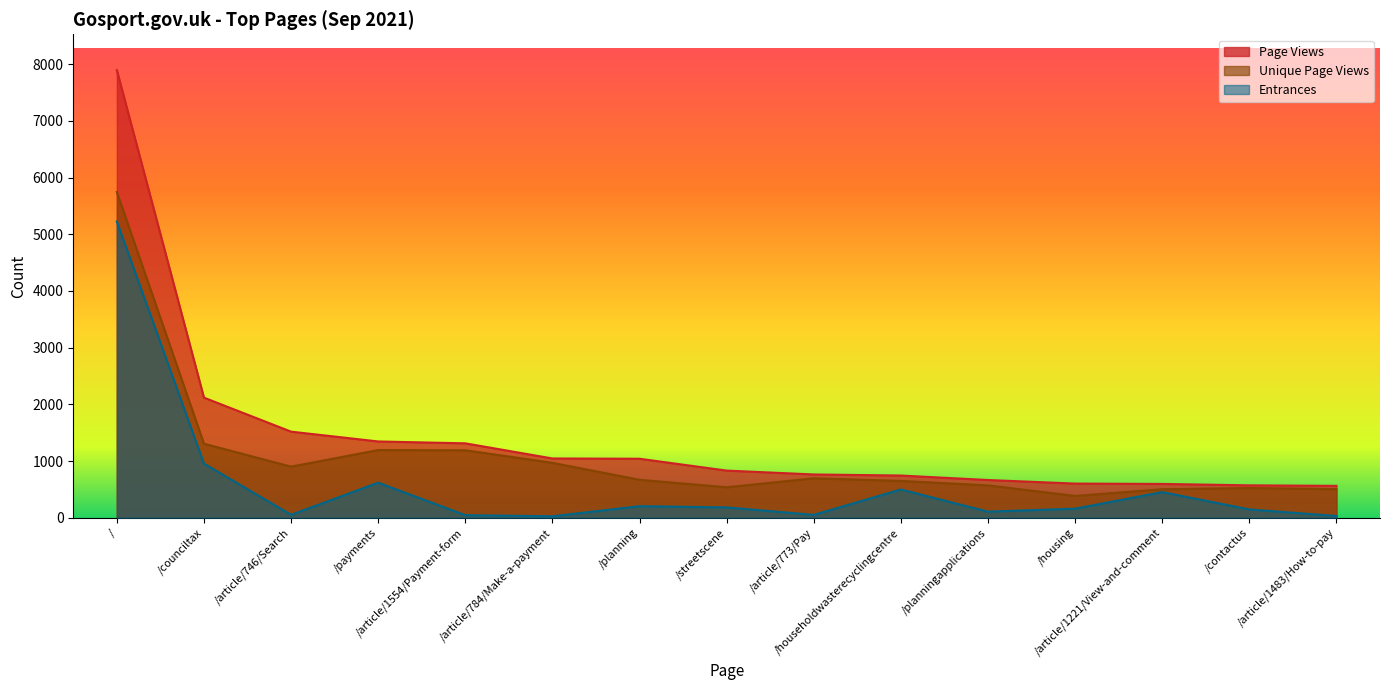

True or false: Page Views has more than 0 points higher than both neighbors.

False